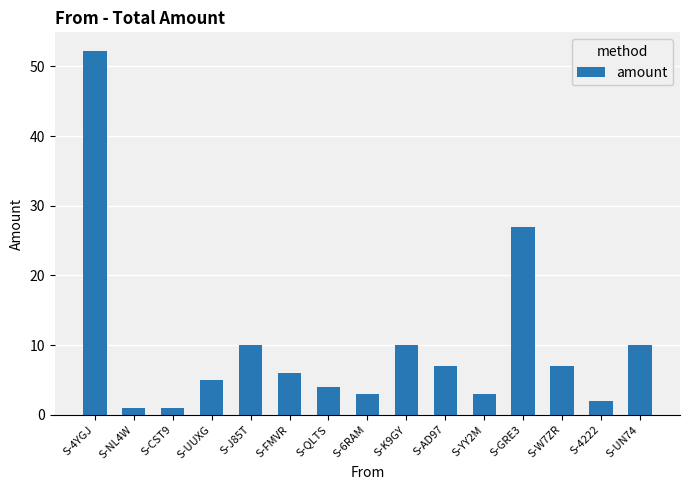

Count the number of data series in this chart.

1